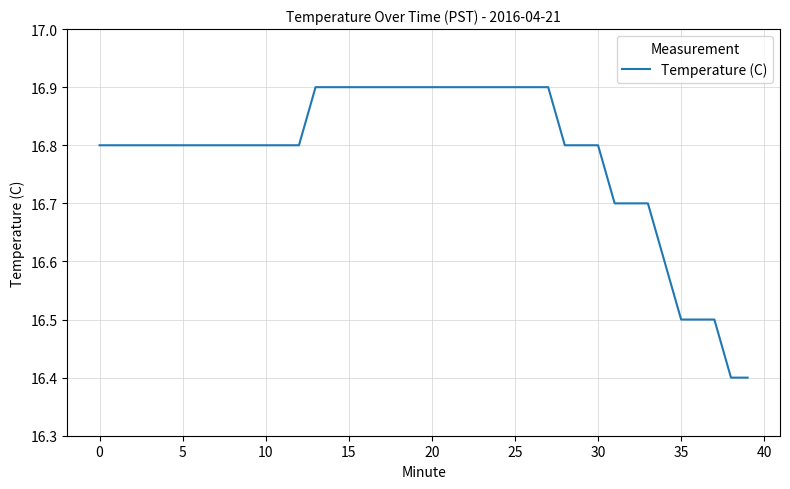

What is the difference between the maximum and minimum values?

0.5